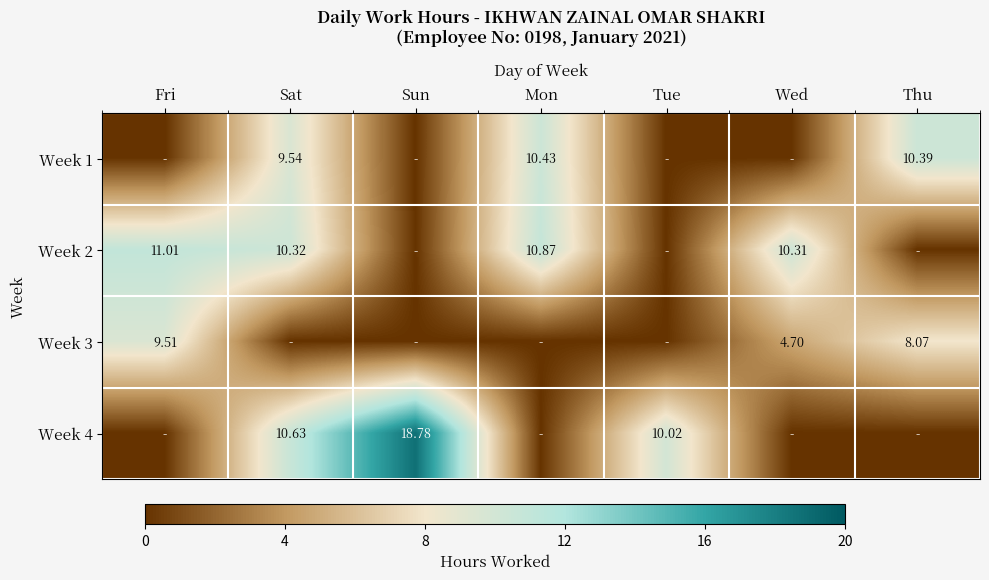

How many values in the Week 2 series exceed 10?

4